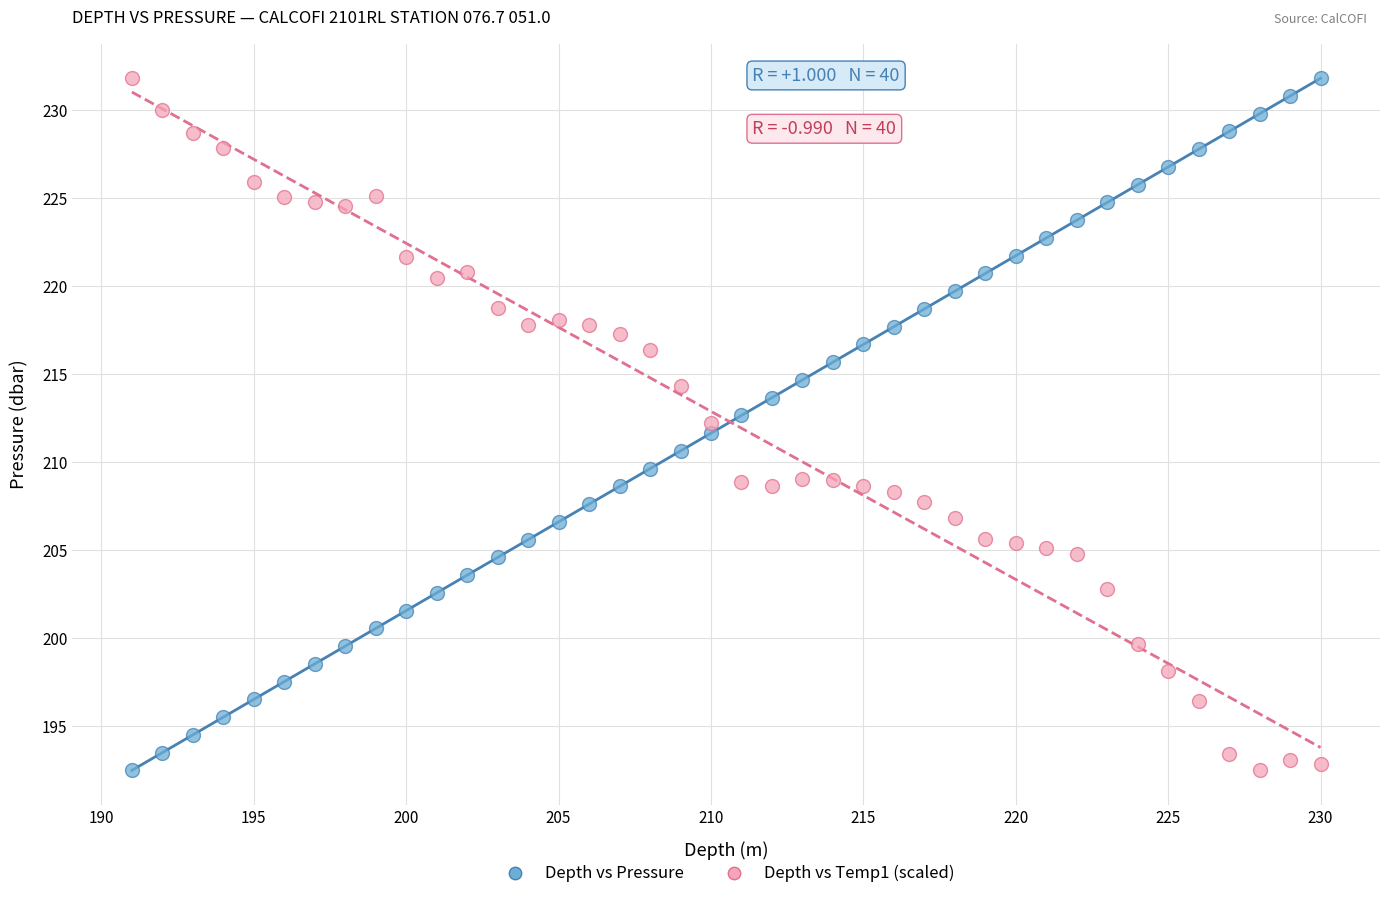

Across all data points, what is the range of Y values (max minus min)?

39.3